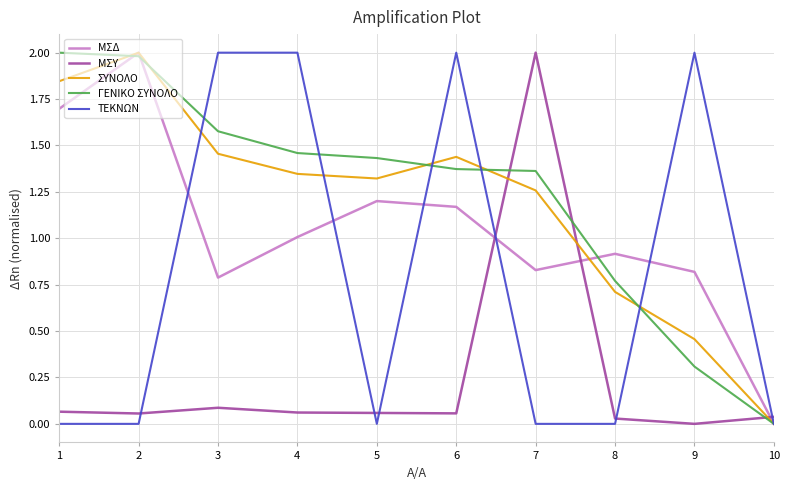

Does the chart have visible grid lines?

Yes